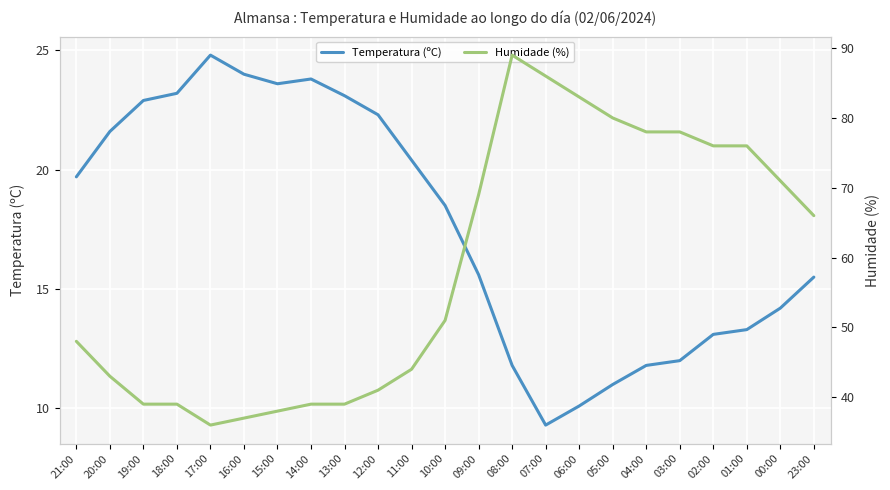

Which has a higher value, 20:00 or 19:00?

19:00